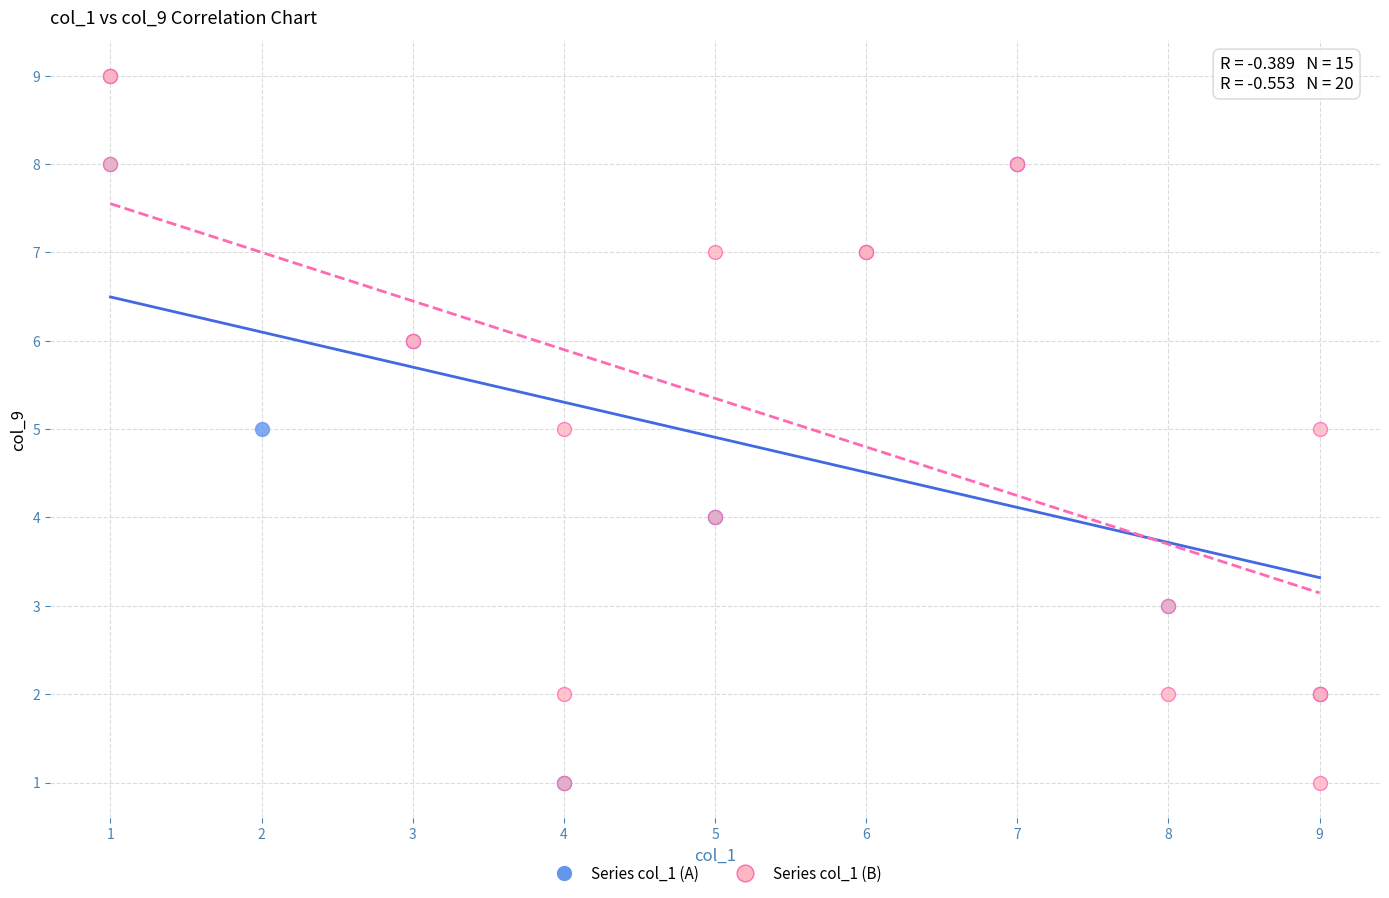

What are all the series names shown in the legend?

Series col_1 (A), Series col_1 (B)